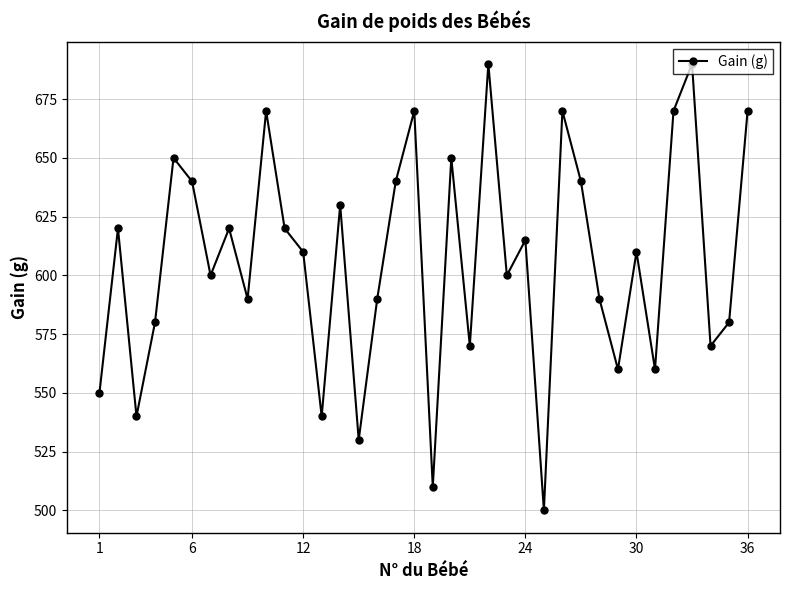

What is the greatest value displayed?

690